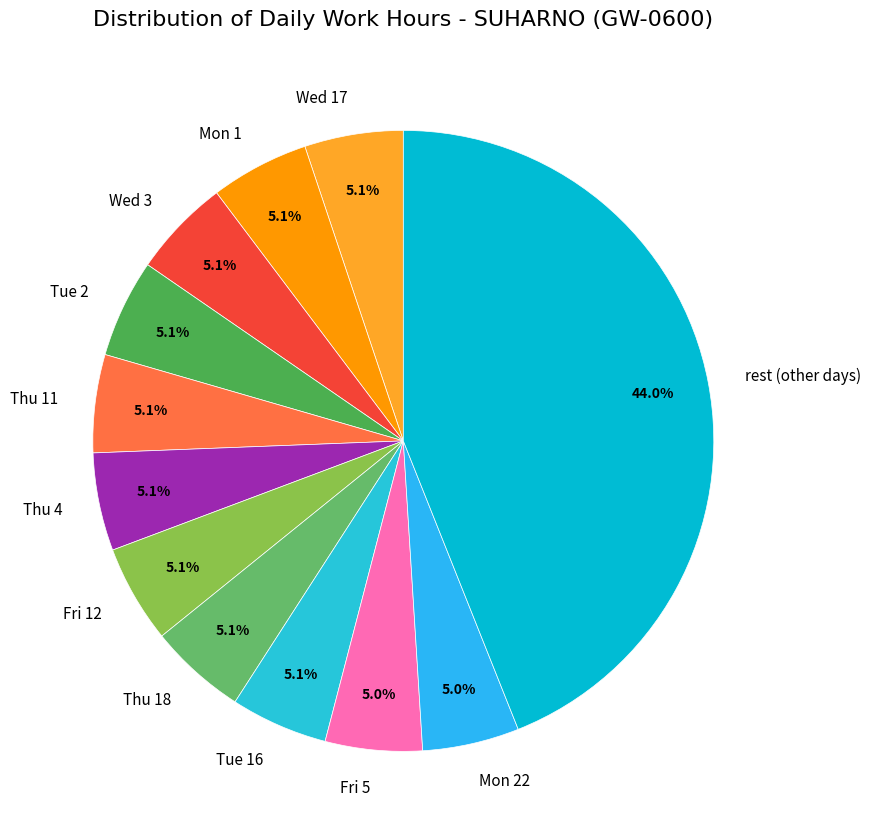

What is the total percentage of Thu 4 and Thu 11?

10.2%